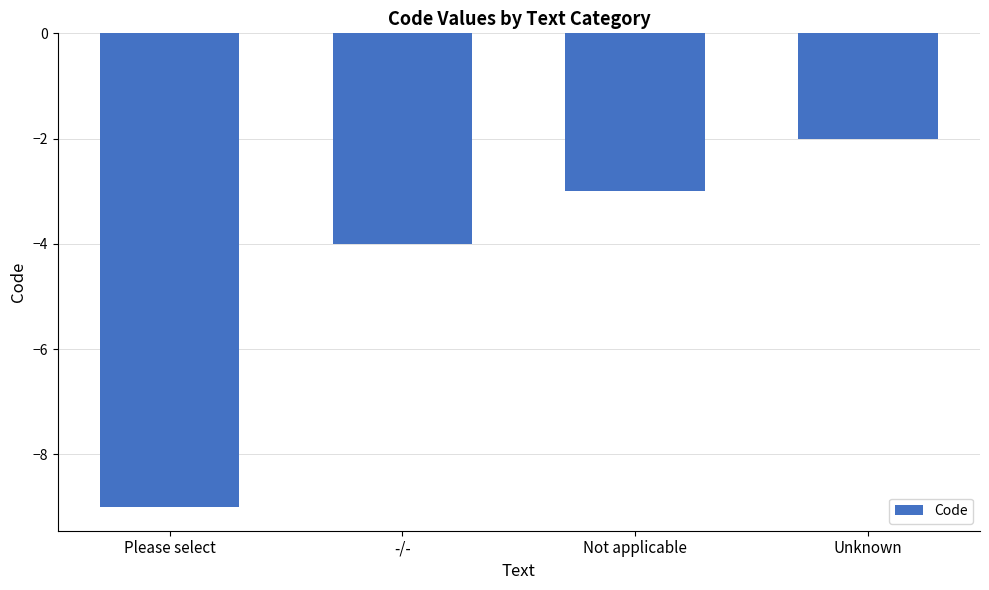

Does the chart contain stacked bars?

No